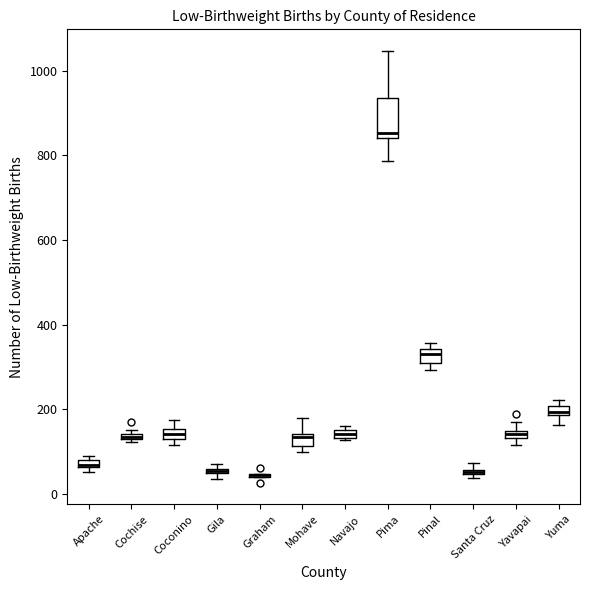

Where is the lower edge of the box for Yavapai on the y-axis? The values are not printed on the chart, so give them approximately, as read against the axis.

140